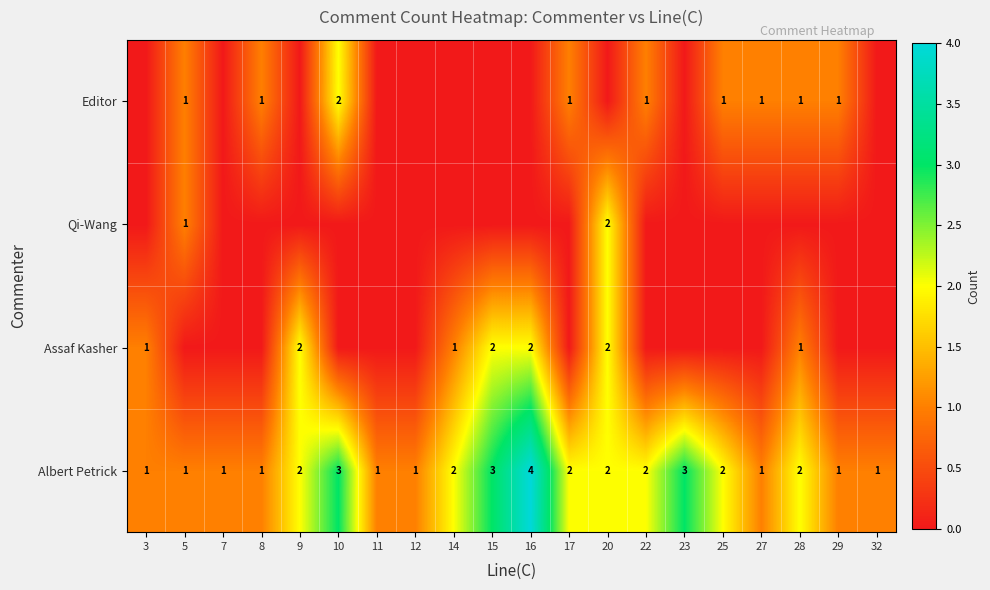

Is it true that Albert Petrick equals 2 at 28?

True